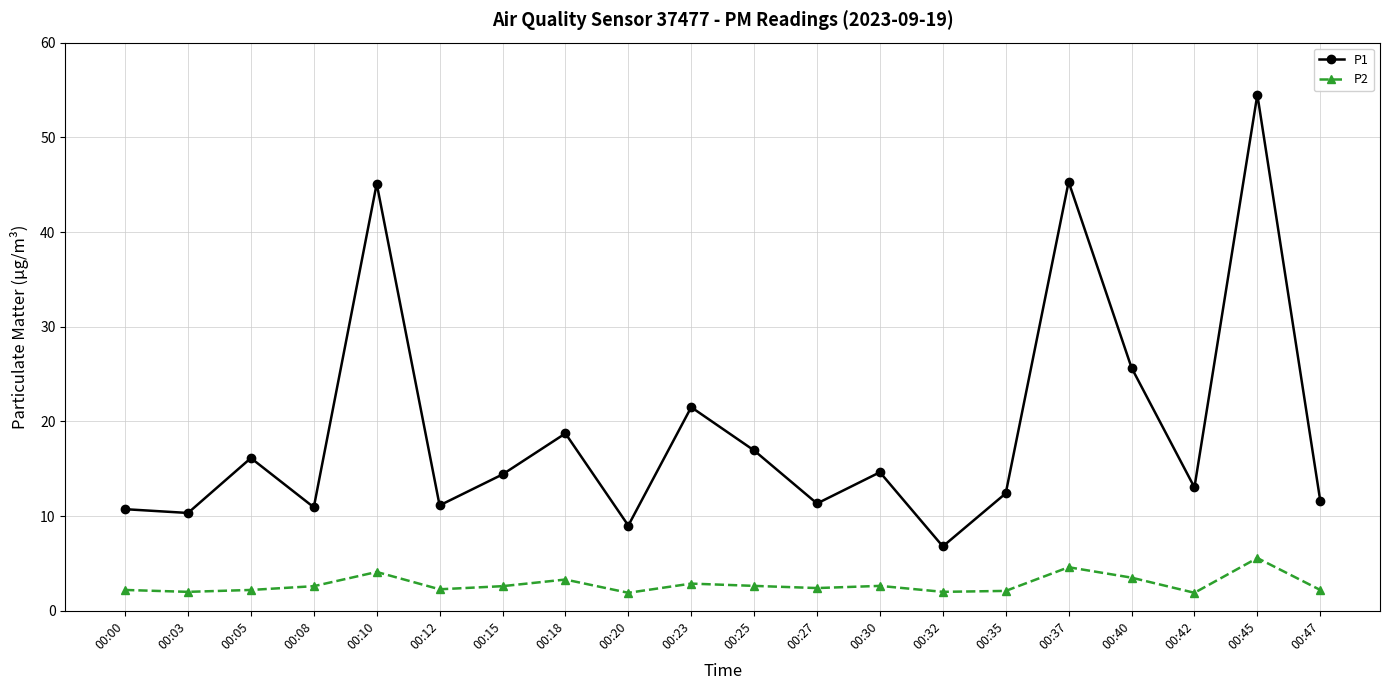

What are all the series names shown in the legend?

P1, P2